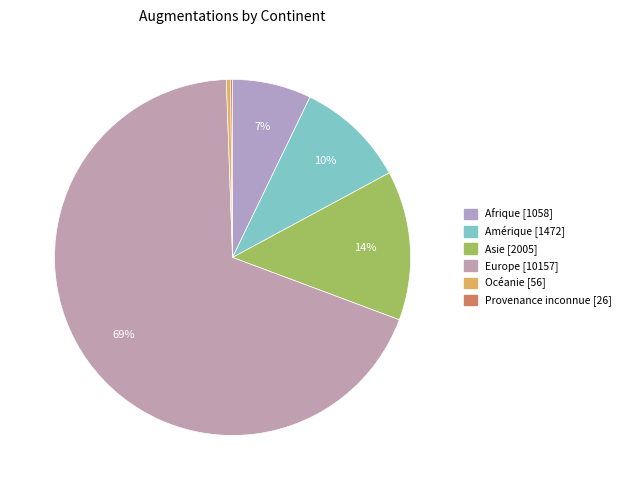

To the nearest percent, what is the difference between the Afrique and Asie slice percentages?

6%